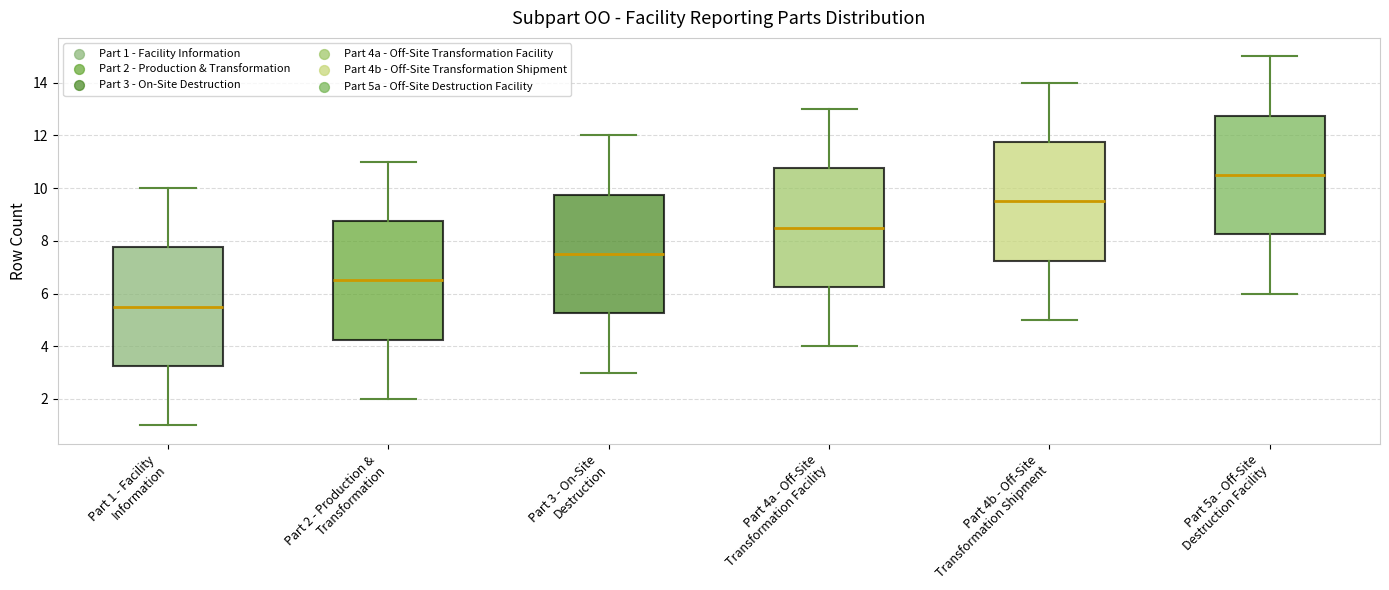

Where is the lower edge of the box for Part 4a - Off-Site Transformation Facility on the y-axis? The values are not printed on the chart, so give them approximately, as read against the axis.

6.2